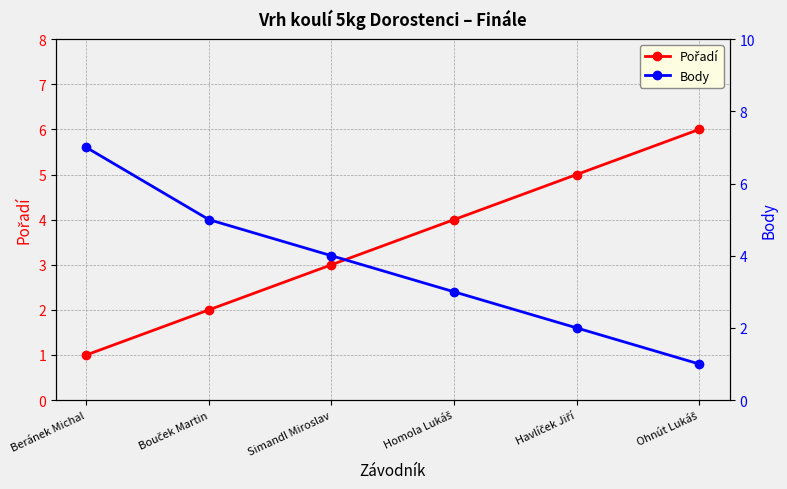

Reading left to right, list all the values displayed in this chart.

Pořadí: 1	2	3	4	5	6
Body: 7	5	4	3	2	1